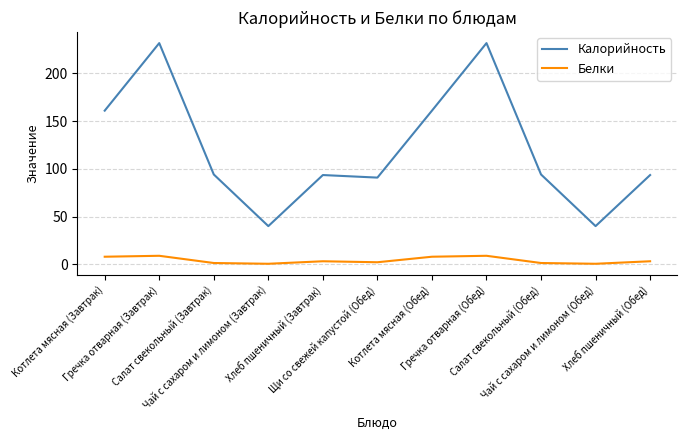

True or false: Калорийность and Белки cross at least once.

False